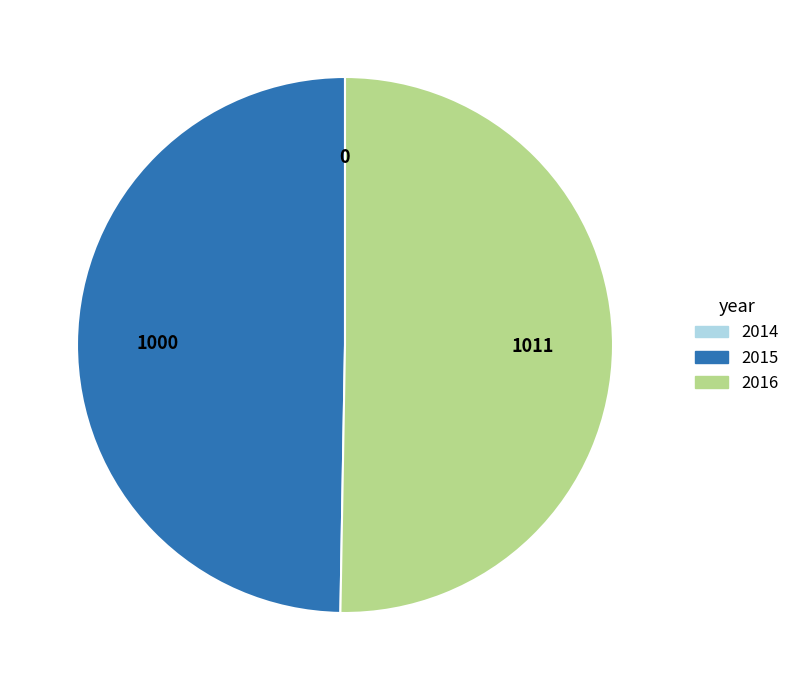

What is the largest slice in the pie chart?

2016